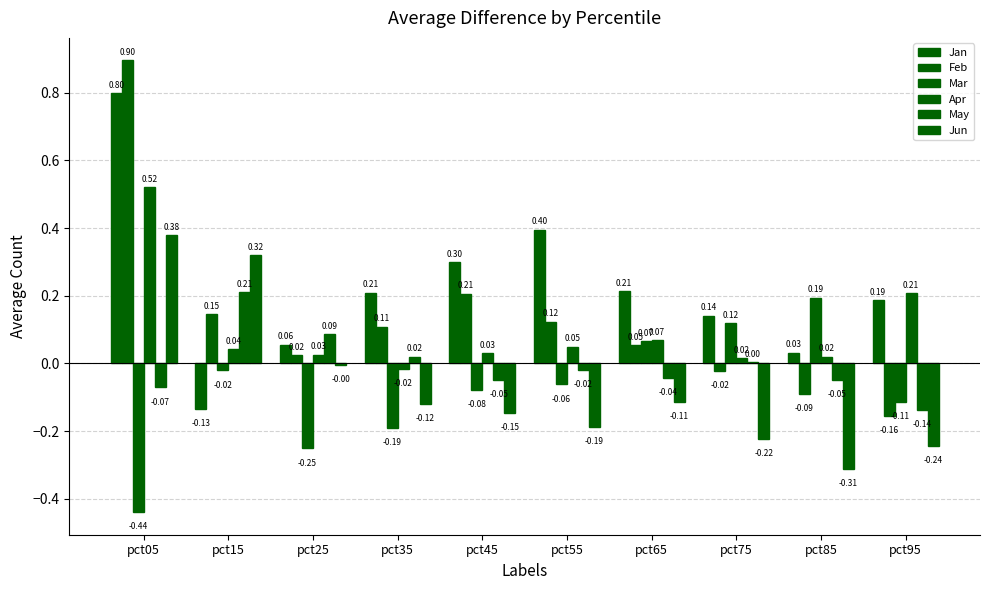

Rank the categories by Feb value from lowest to highest.

pct95, pct85, pct75, pct25, pct65, pct35, pct55, pct15, pct45, pct05